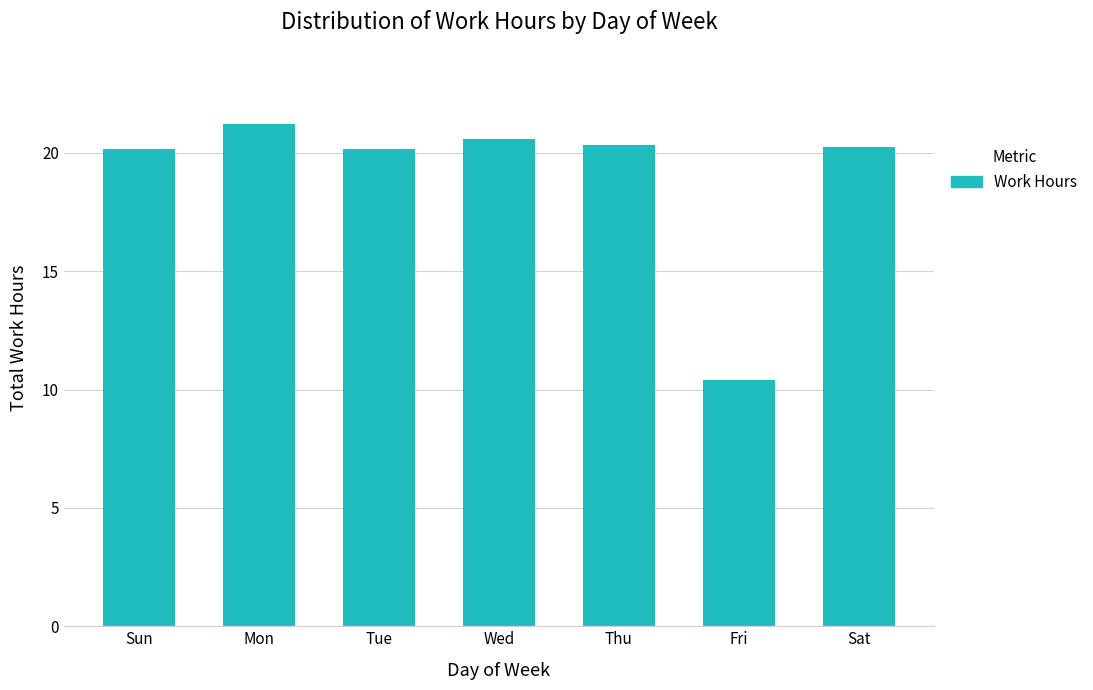

What is the difference between the values at Thu and Mon?

0.9